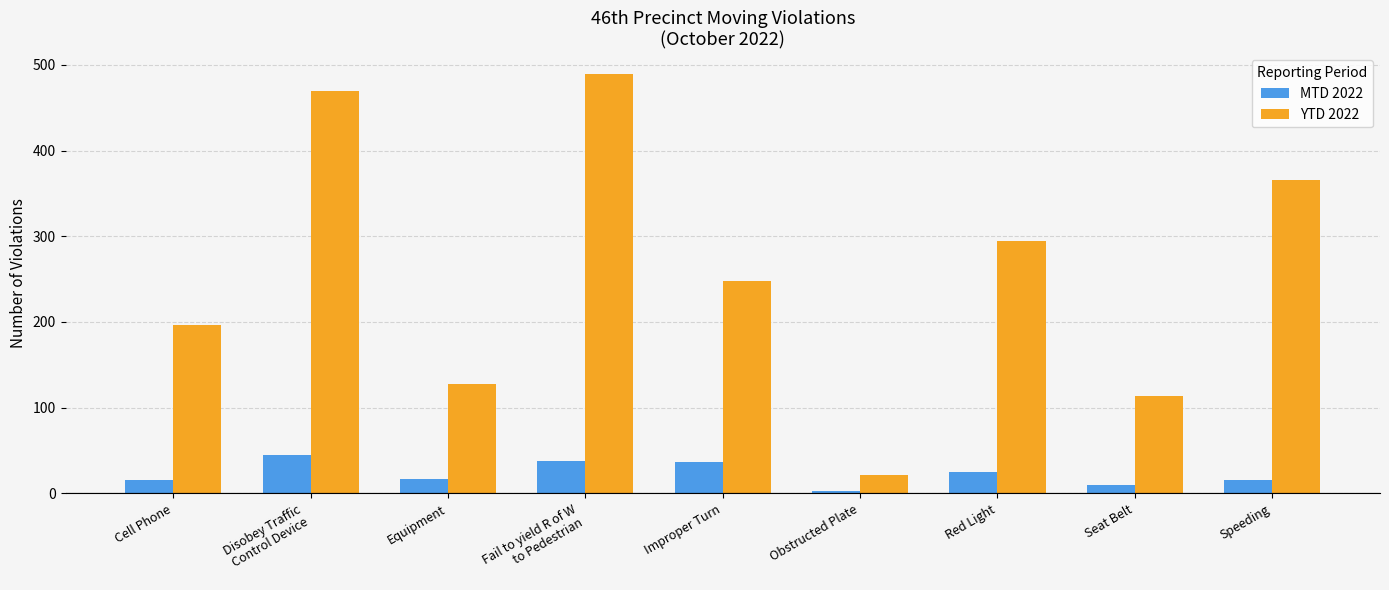

What is the label of the 2nd bar from the right?

Seat Belt